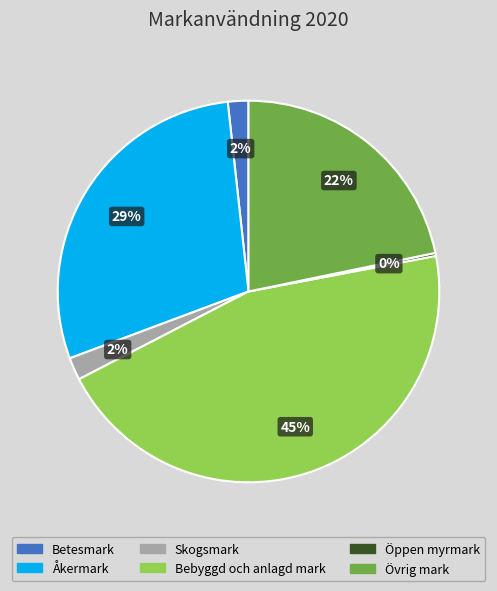

Which slice is the largest?

Bebyggd och anlagd mark